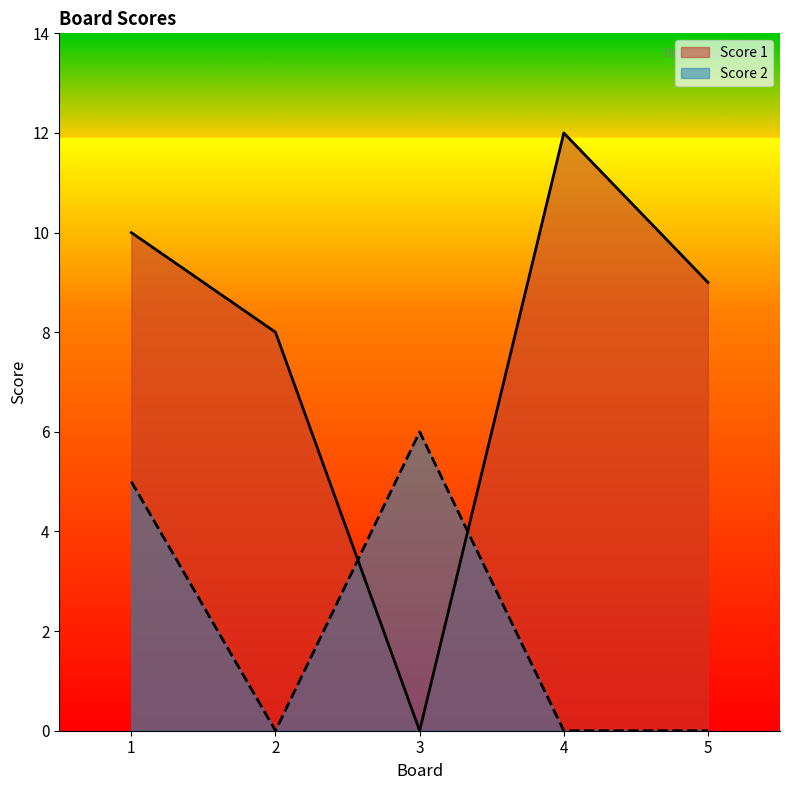

How many interior local valleys does the Score 1 series have?

1